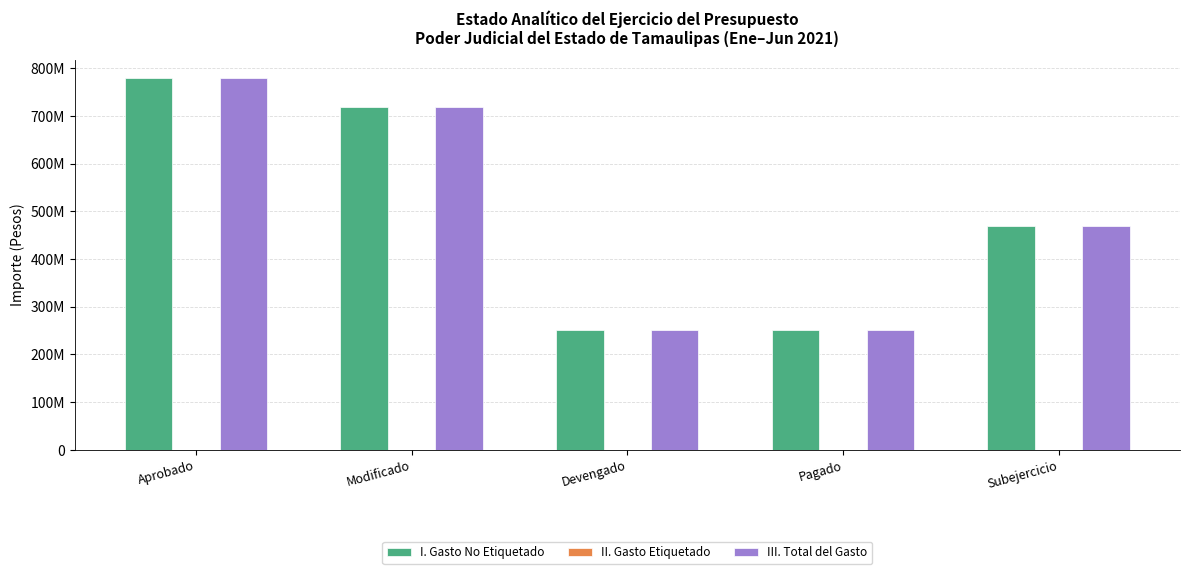

True or false: I. Gasto No Etiquetado has a value of 250990801.0 at Devengado.

True